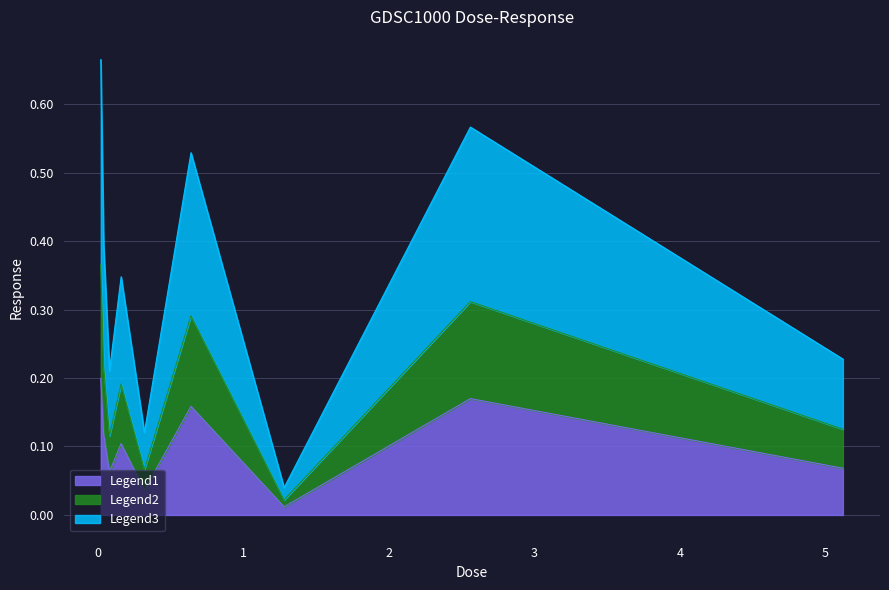

What is the change in value from 0.16 to 1.28?

-0.2